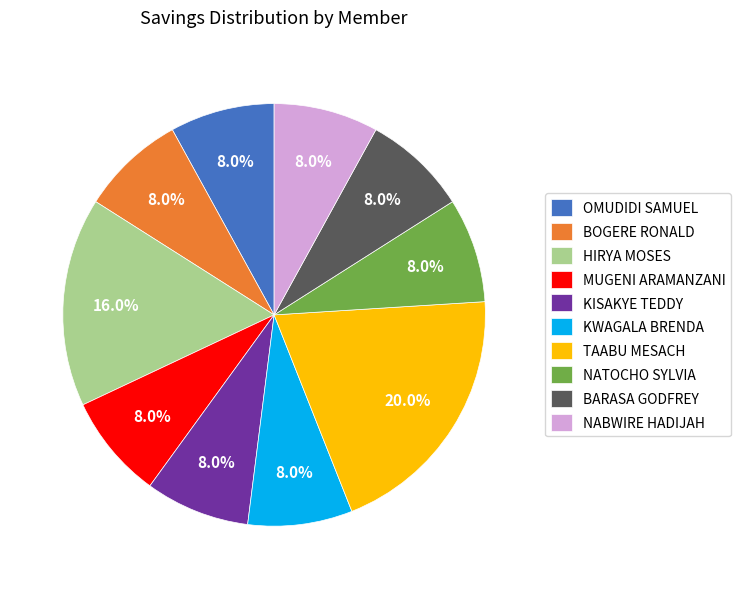

Between HIRYA MOSES and OMUDIDI SAMUEL, which is larger?

HIRYA MOSES